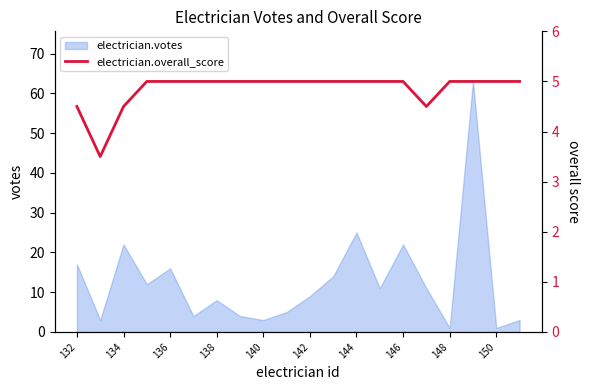

What is the highest value of the electrician.votes series?

63